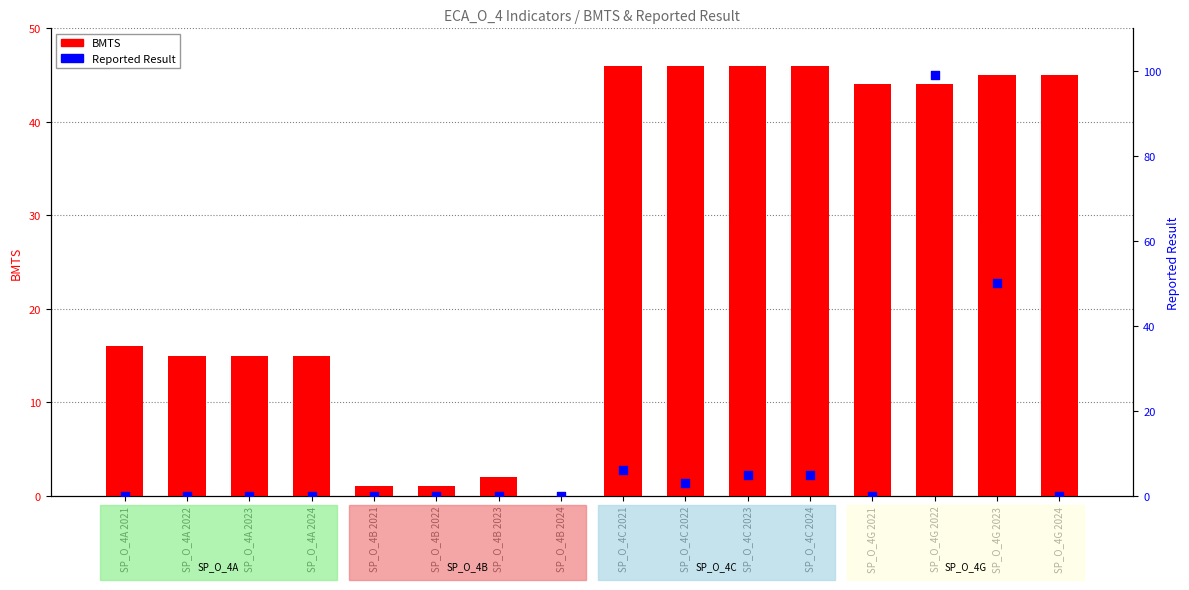

Is the value of Reported Result at SP_O_4A 2022 greater than the value of BMTS at SP_O_4G 2021?

No